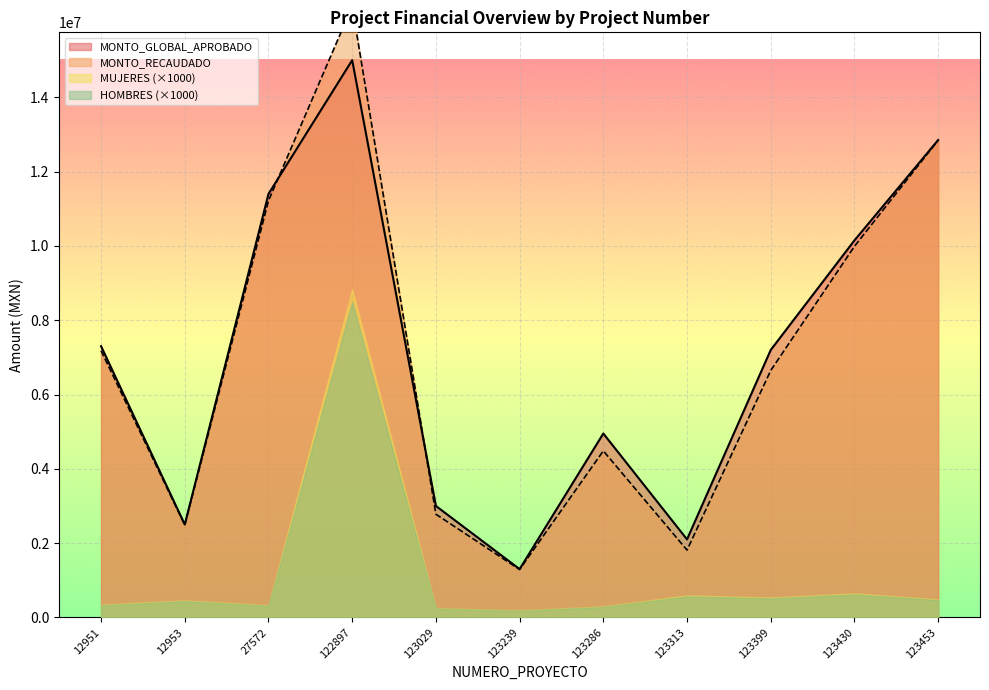

Which series has the largest range (max minus min)?

MONTO_RECAUDADO